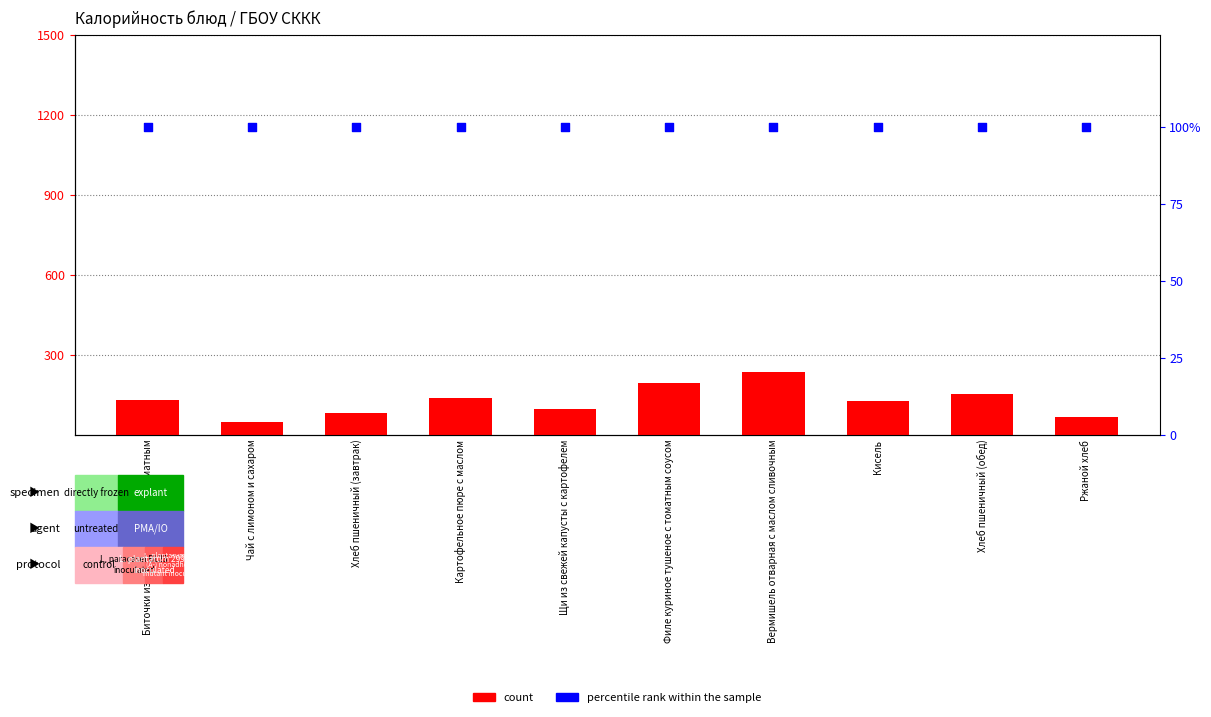

Is the value of percentile rank within the sample at Ржаной хлеб greater than the value of count at Хлеб пшеничный (обед)?

No